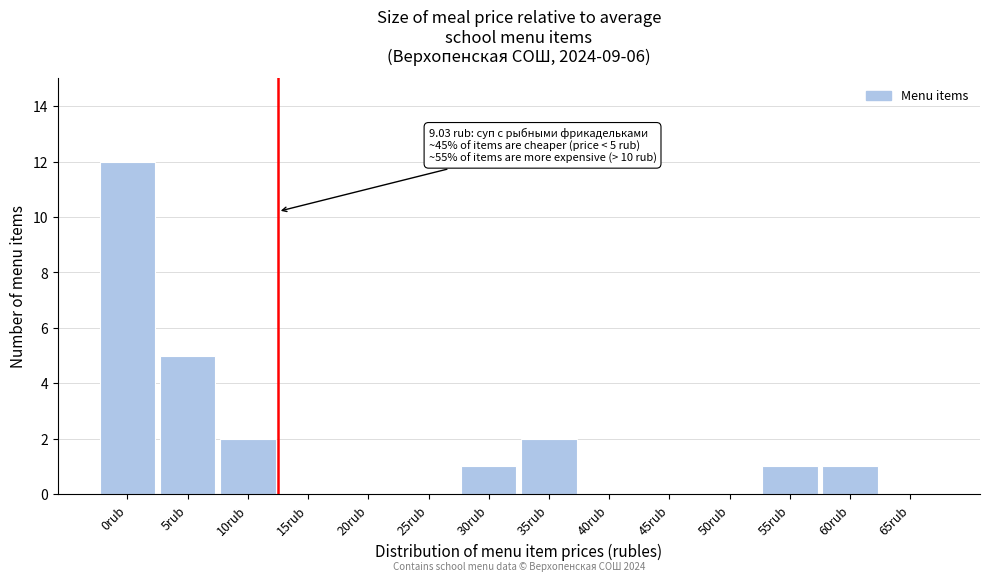

True or false: the data shows -8 at 25rub.

False